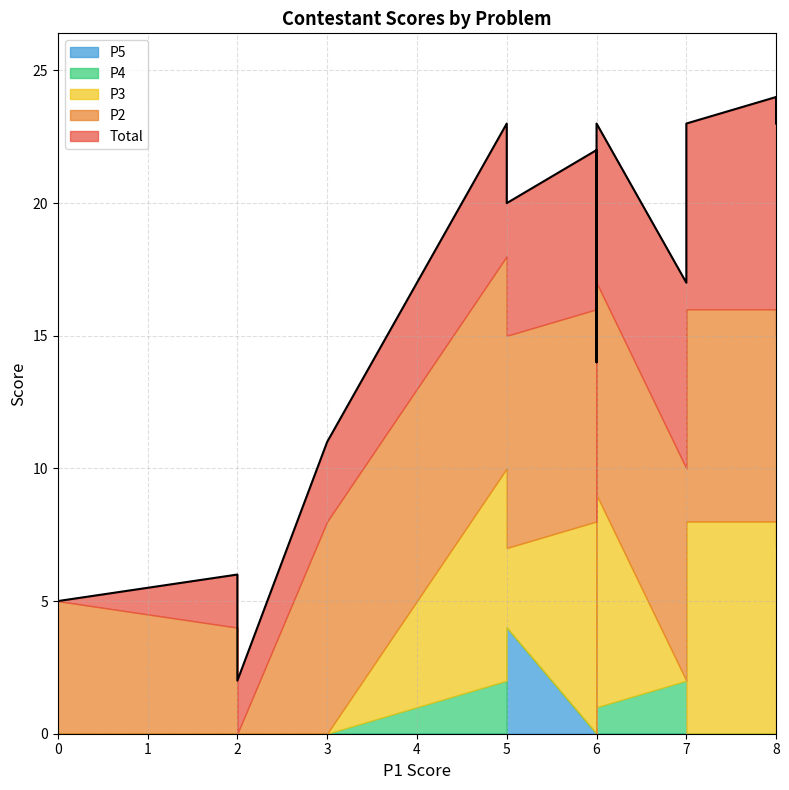

What is the difference between the second highest and second lowest values in the P3 series?

8